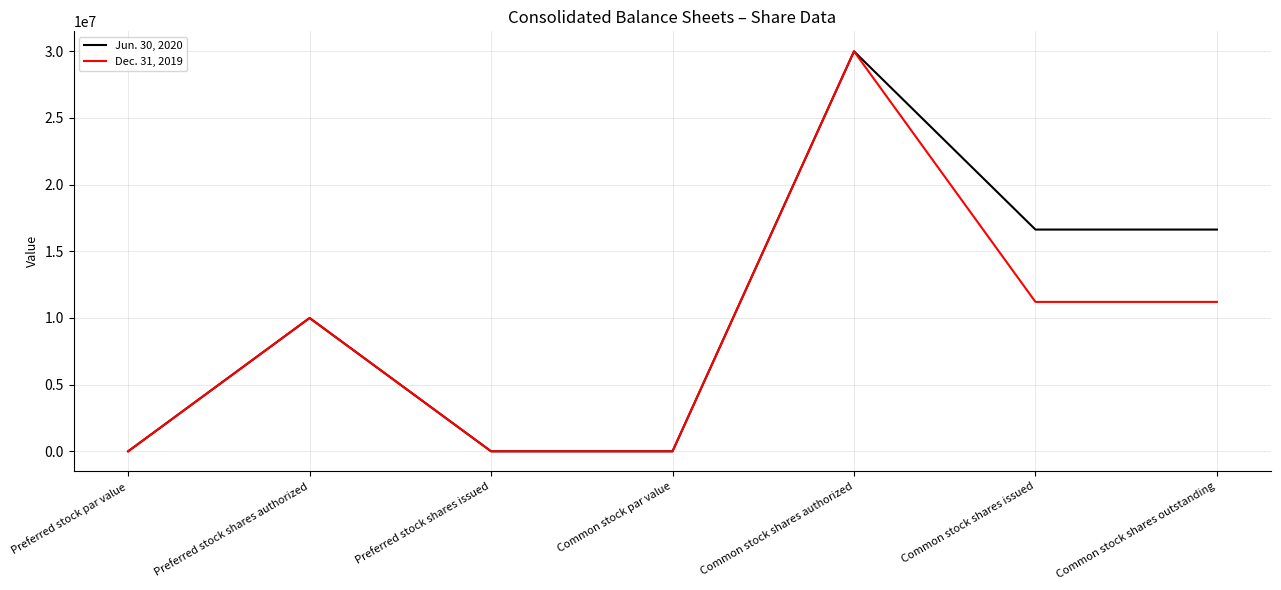

The value of Jun. 30, 2020 at Common stock shares issued is 16631604. True or false?

True